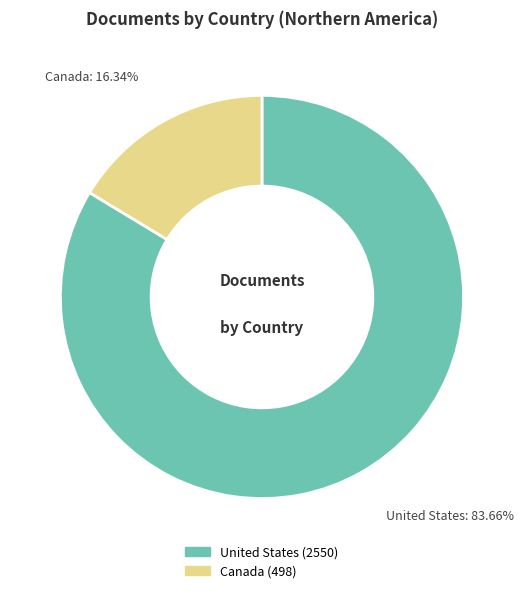

What percentage is the Canada slice, to the nearest percent?

16%